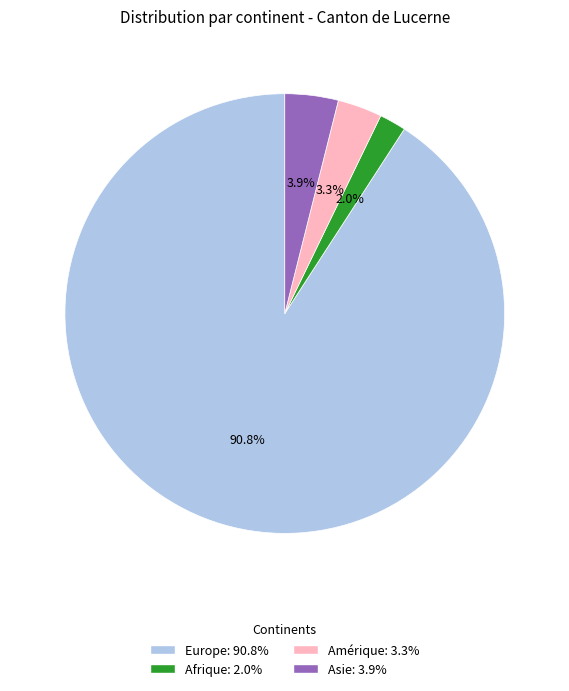

Does any single category account for the majority?

Yes